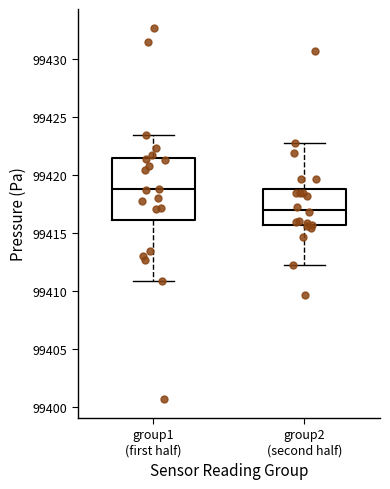

Which box is the tallest, from its lower edge to its upper edge?

group1 (first half)